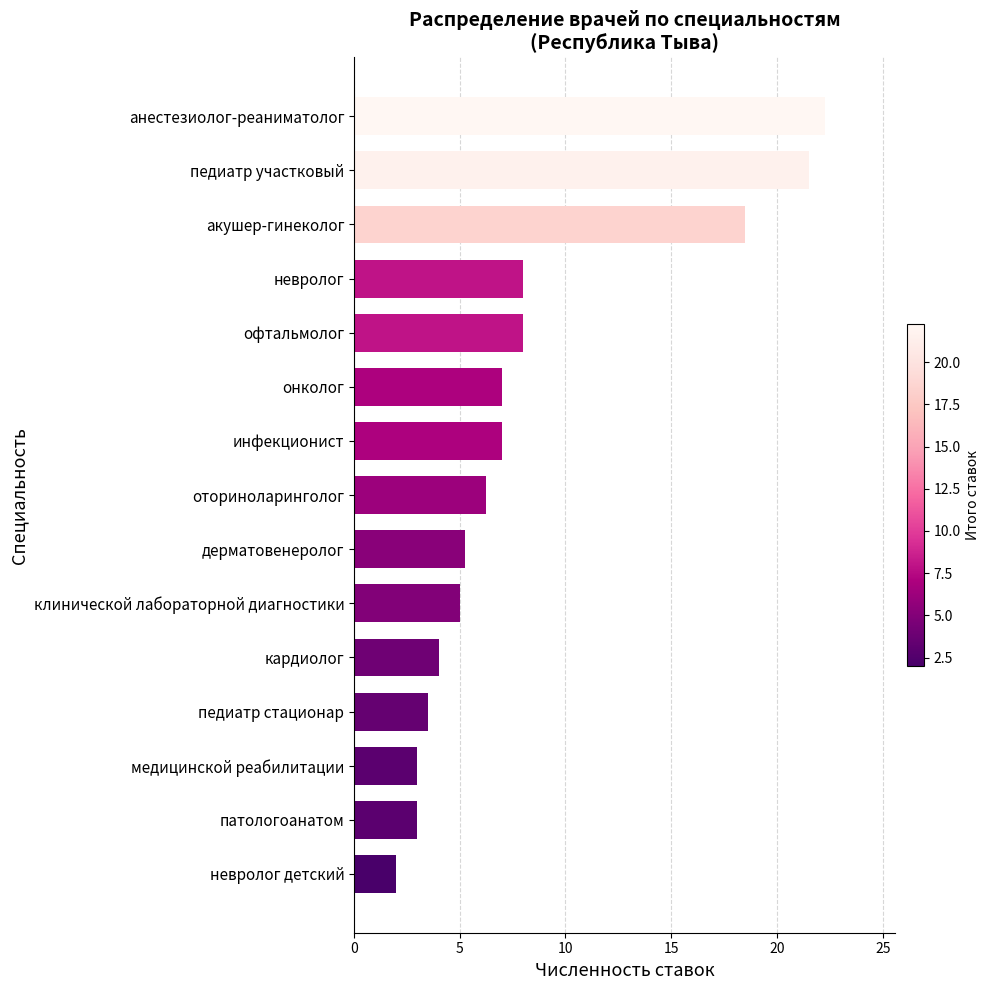

What is the difference between the values at офтальмолог and клинической лабораторной диагностики?

3.0